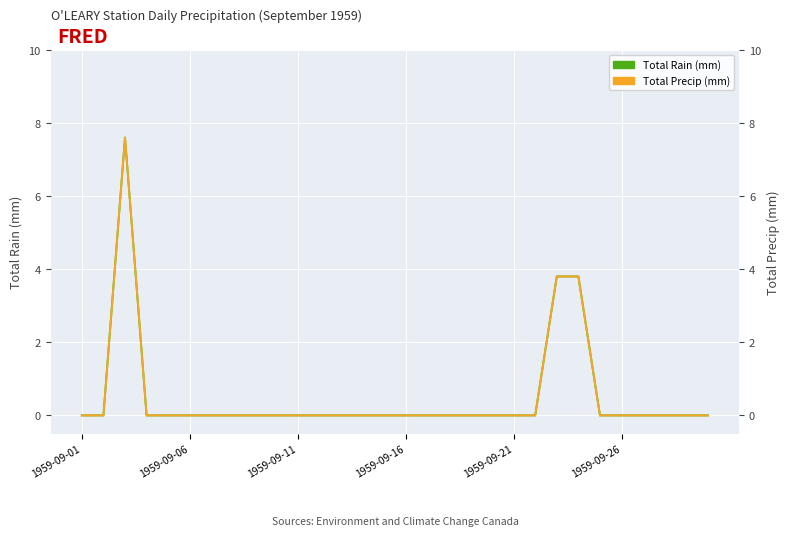

Is this an area chart (filled region under the line)?

No